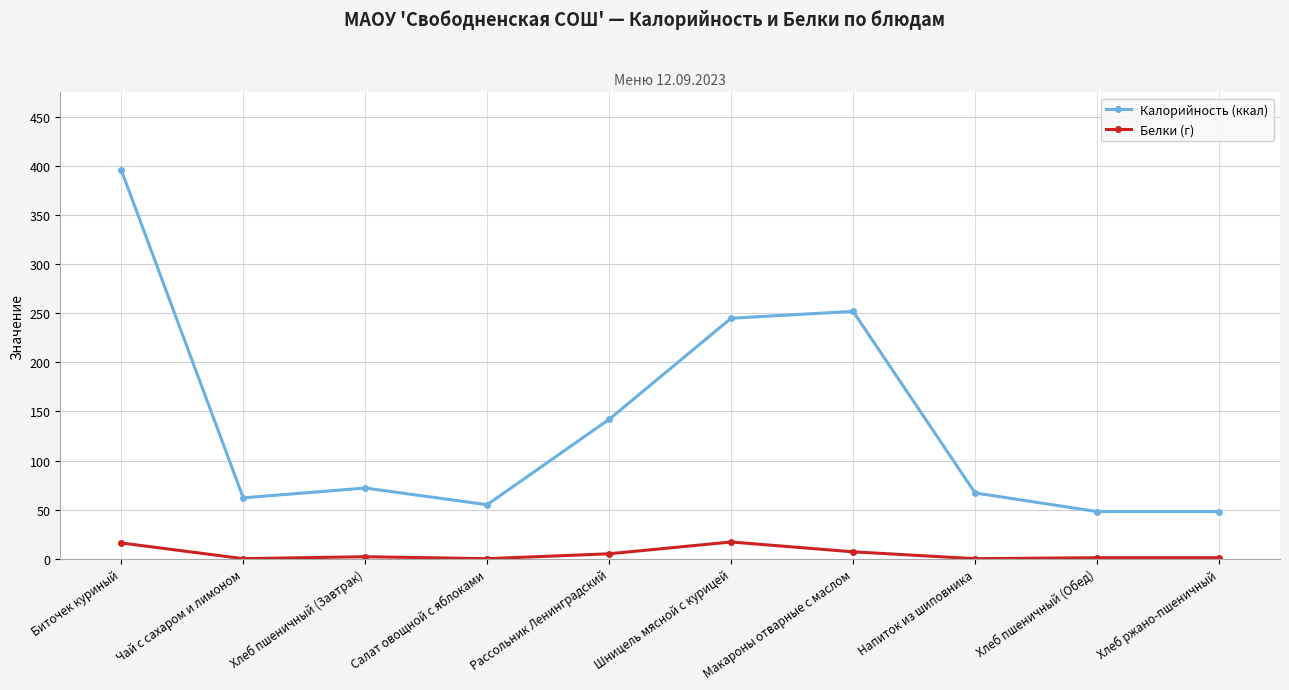

What is the sum of all Белки (г) values?

49